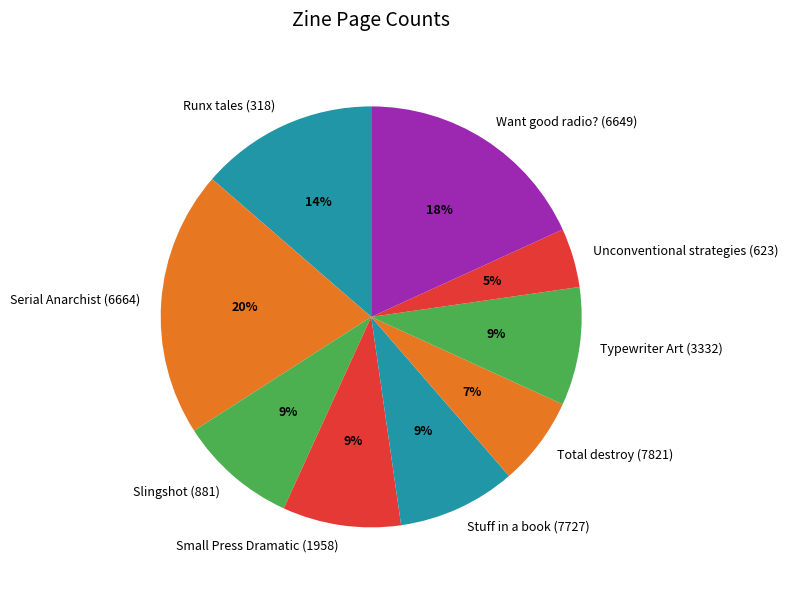

To the nearest percent, what is the difference between the Unconventional strategies (623) and Total destroy (7821) slice percentages?

2%